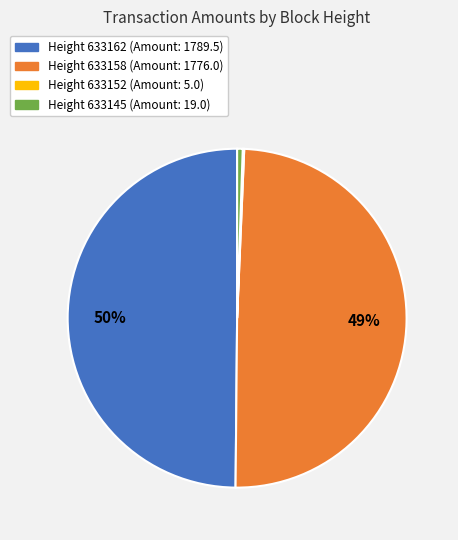

To the nearest percent, what is the difference between the largest and smallest slice percentages?

50%